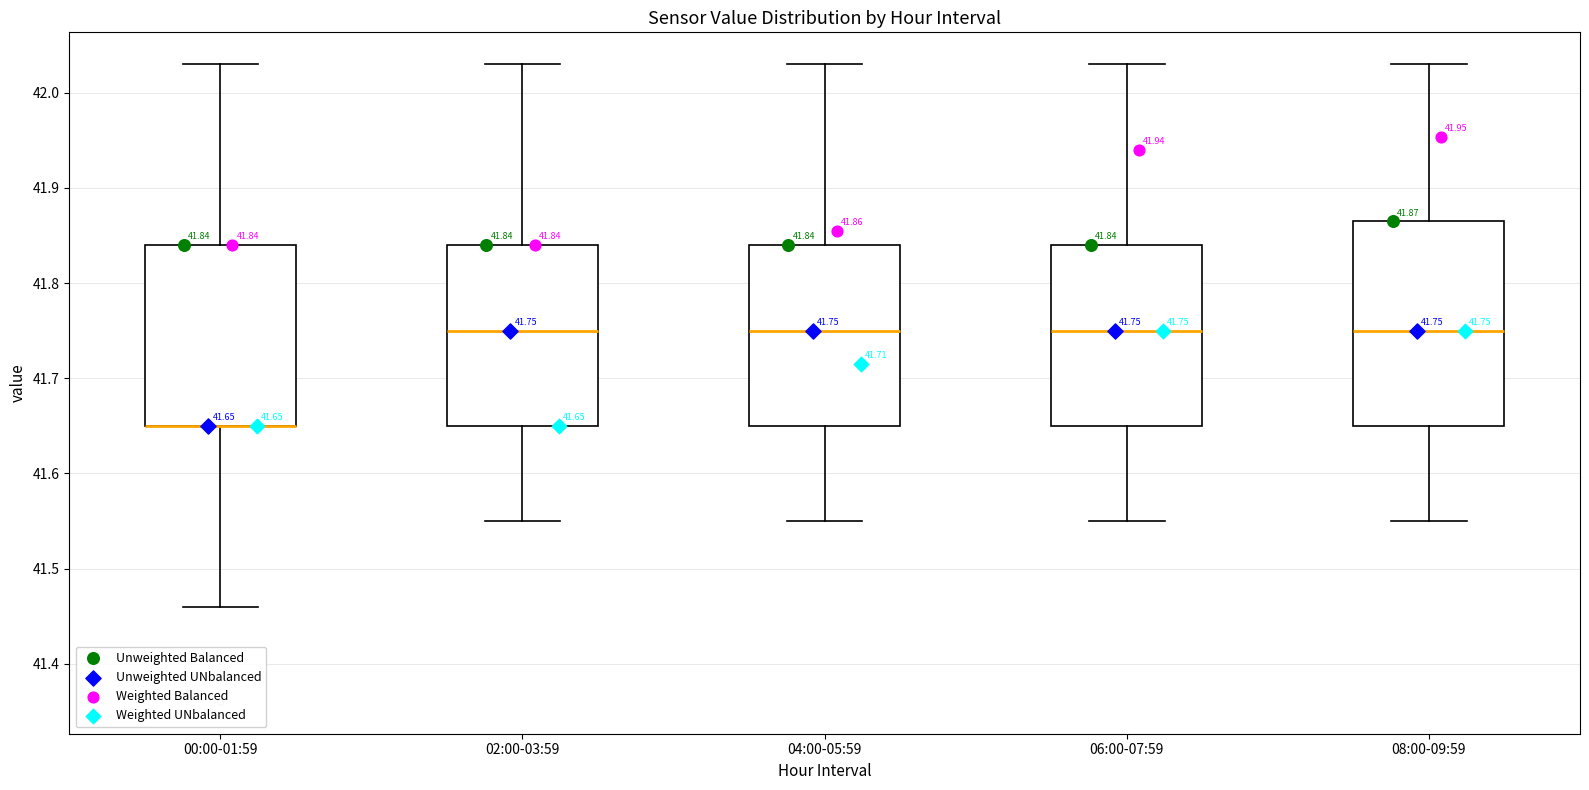

Which box is the tallest, from its lower edge to its upper edge?

08:00-09:59